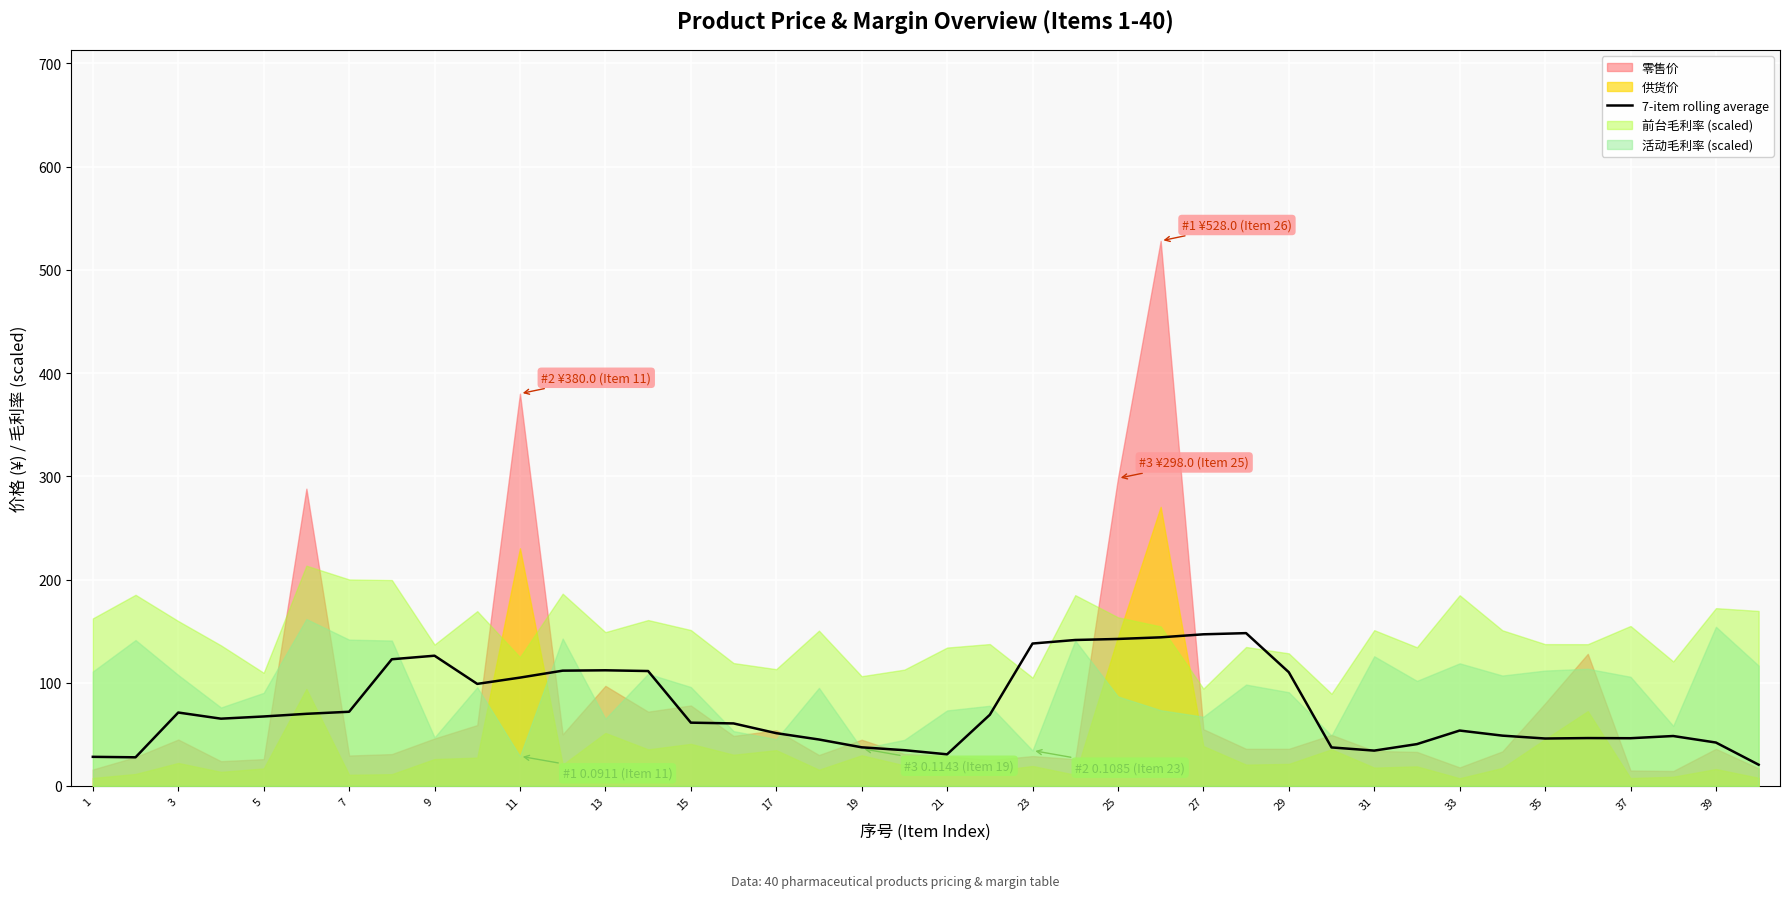

What is the maximum value for 7-item rolling average?

148.1